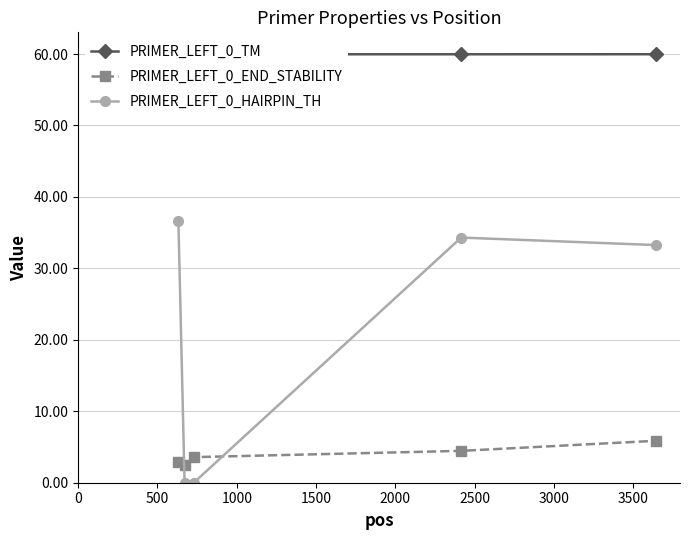

What is the highest value of the PRIMER_LEFT_0_HAIRPIN_TH series?

36.6